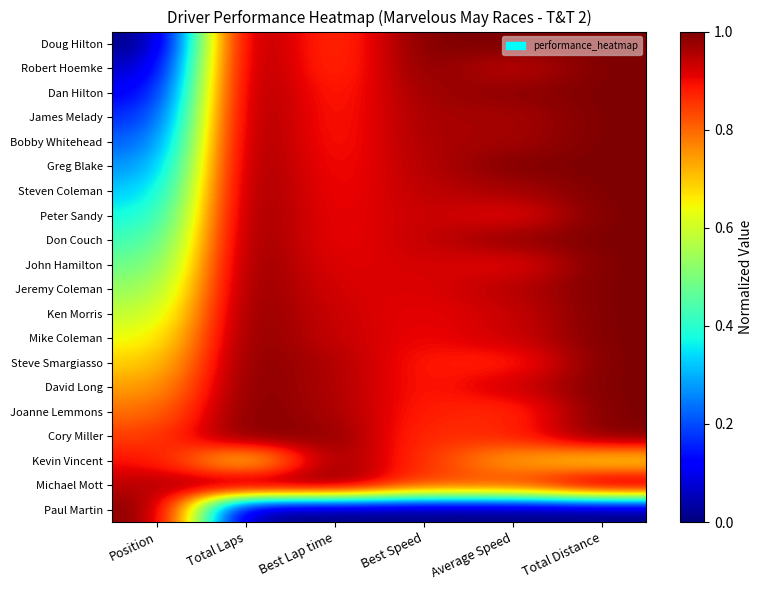

Between Position and Total Laps, which is larger?

Total Laps